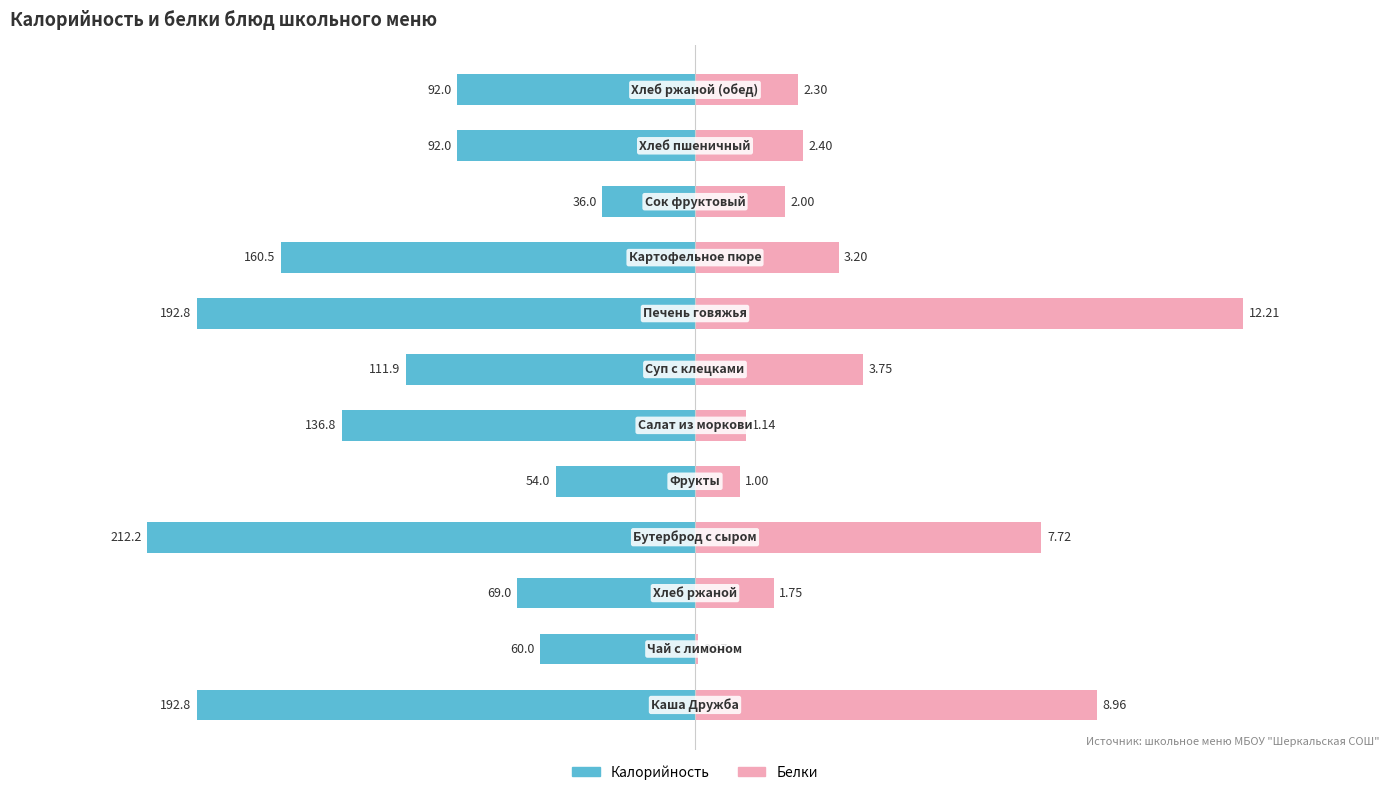

At how many categories does at least one series exceed 0?

12